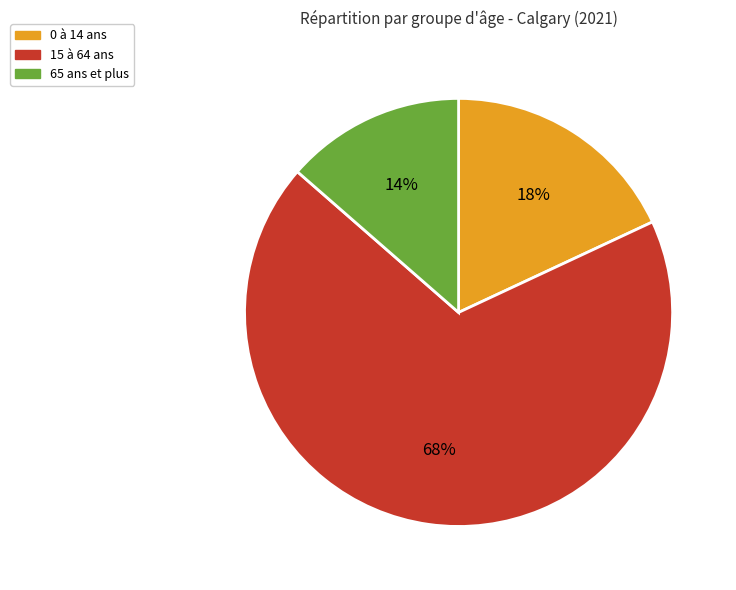

To the nearest percent, what is the average slice percentage?

33%